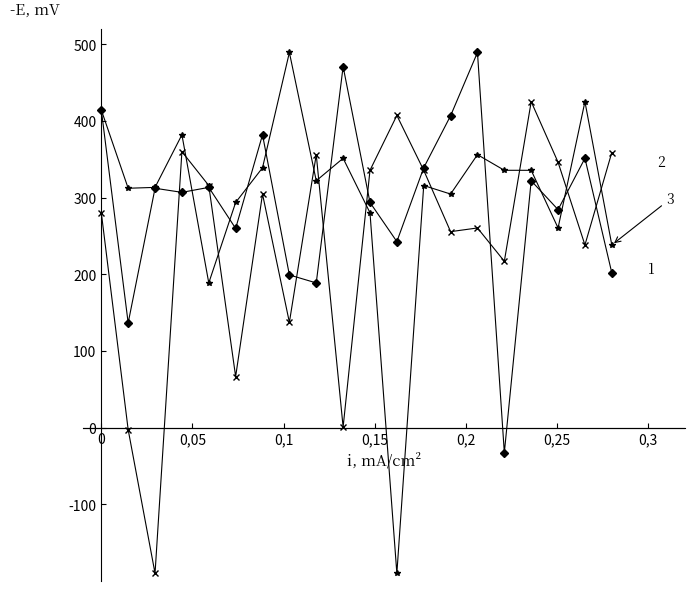

What is the maximum value shown in the chart?

489.3